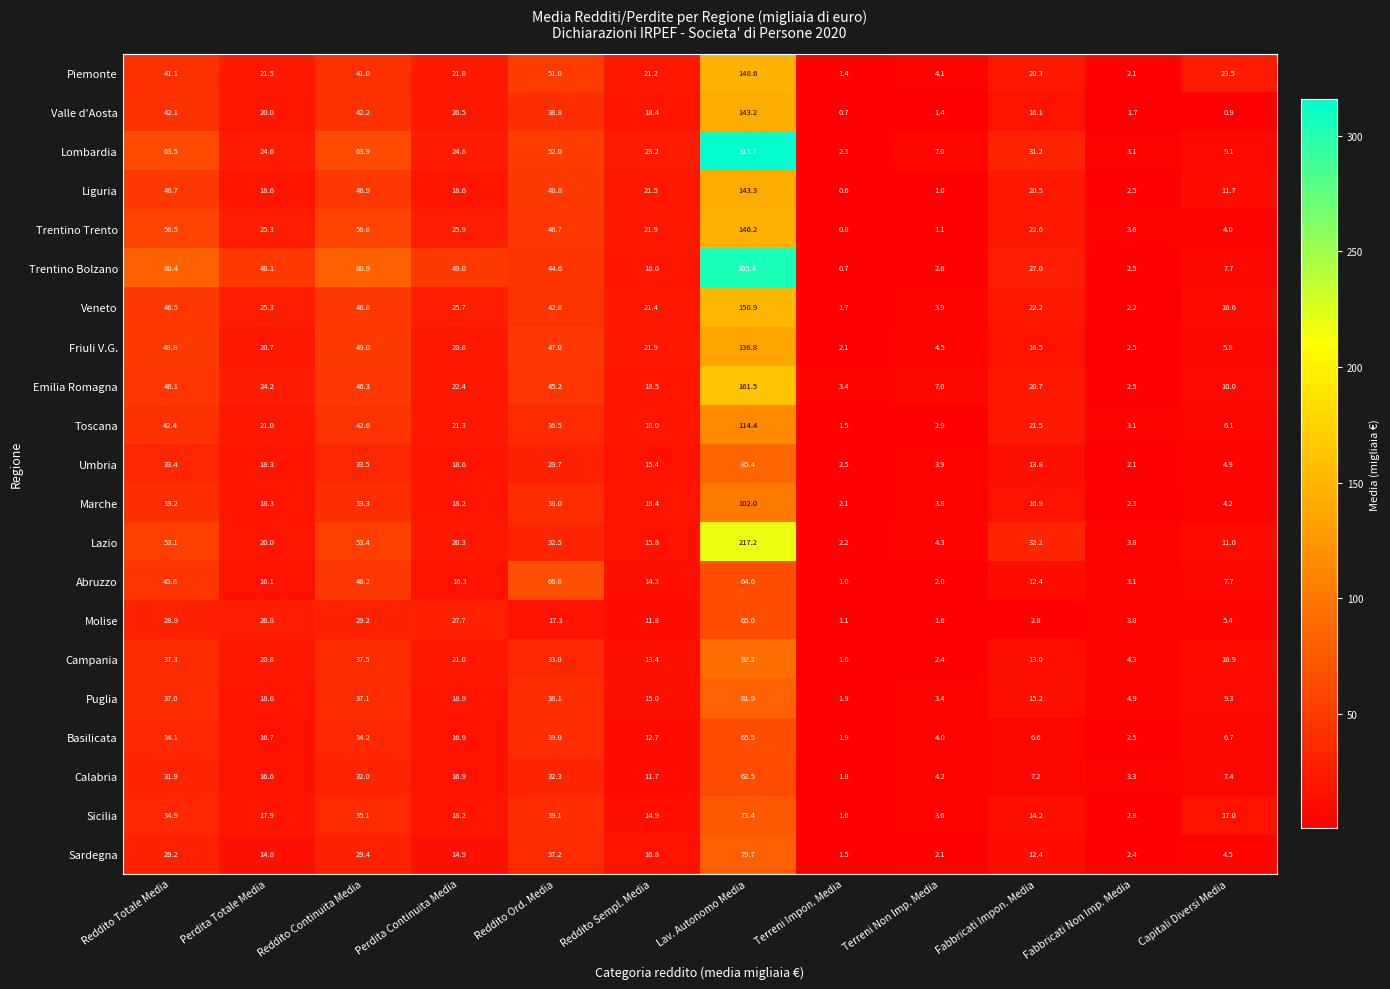

At which label does Sardegna first exceed 14?

Reddito Totale Media